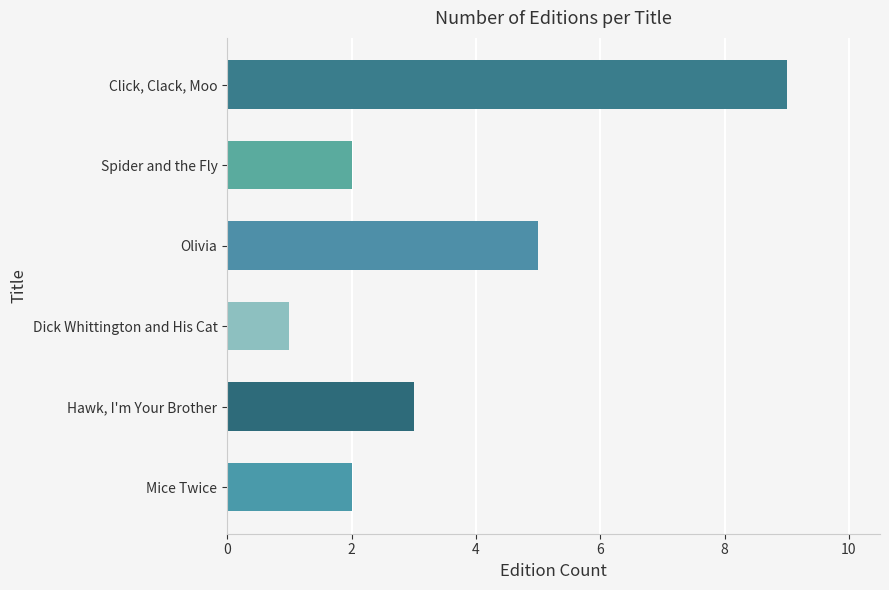

How many values are between 2 and 5?

4